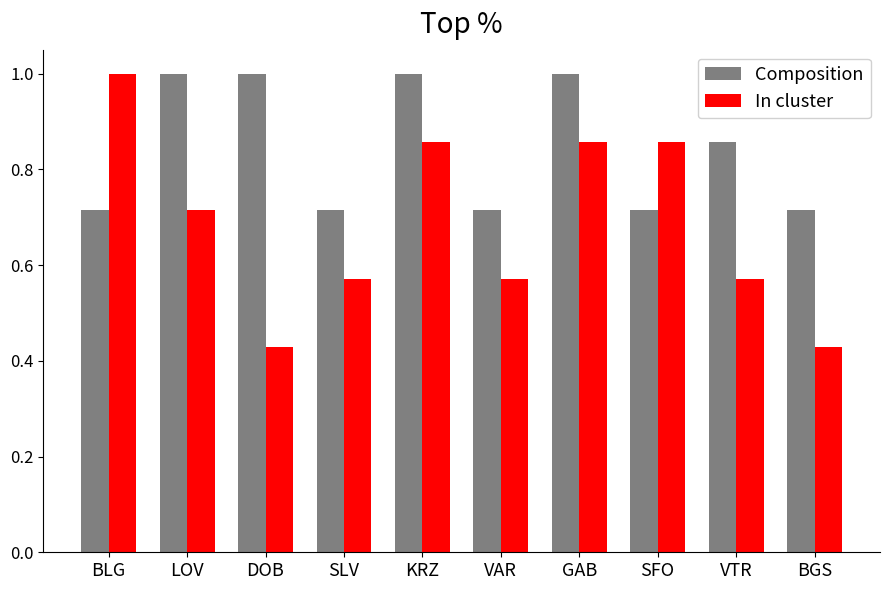

What is the difference between the maximum and minimum values in the Composition series?

0.3